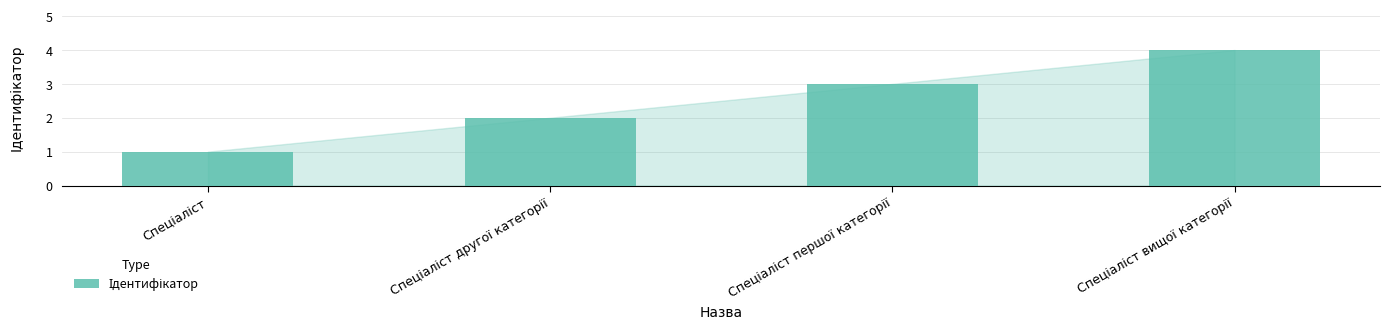

What is the minimum value shown in the chart?

1